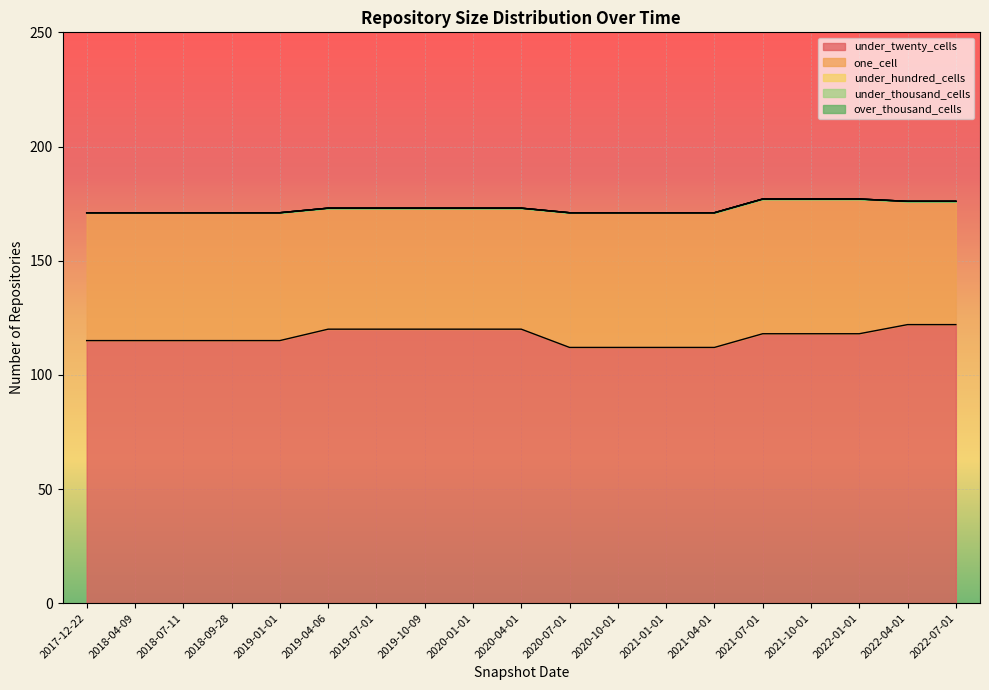

Does the chart display data point markers on the line(s)?

No